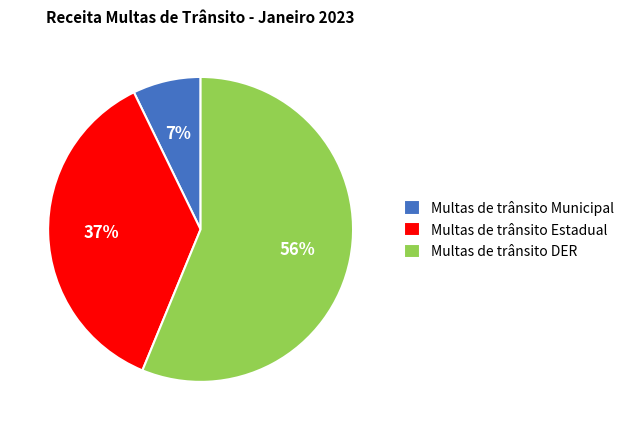

True or false: Multas de trânsito DER accounts for 56% of the total.

True